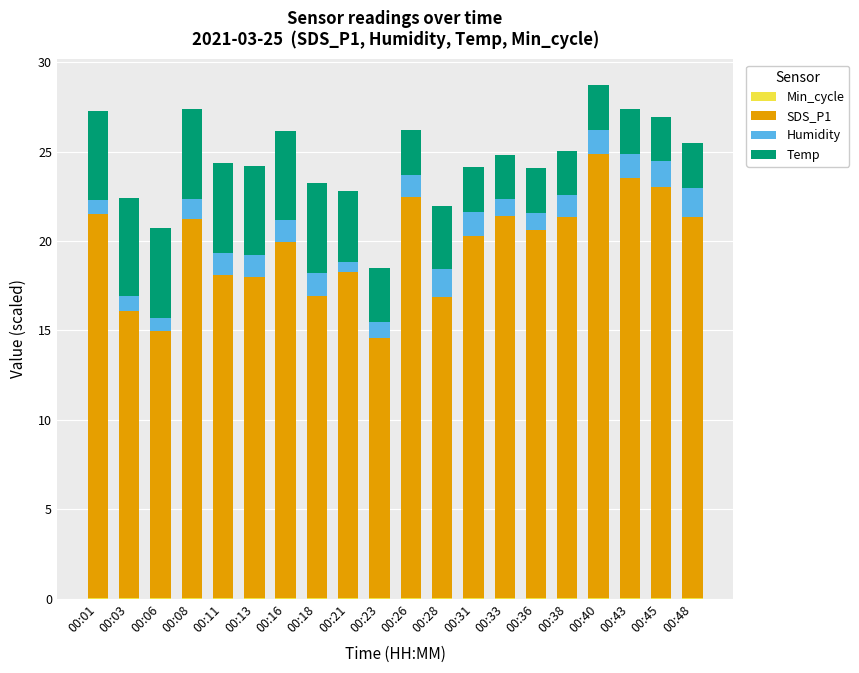

Are the bars horizontal?

No